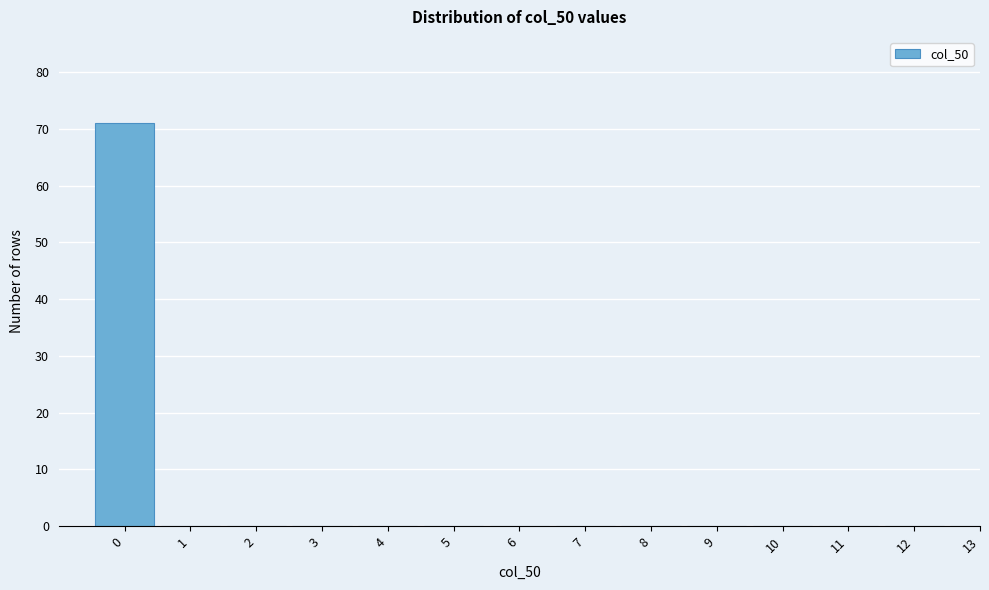

Reading left to right, list all the values displayed in this chart.

0=71	1=0	2=0	3=0	4=0	5=0	6=0	7=0	8=0	9=0	10=0	11=0	12=0	13=0